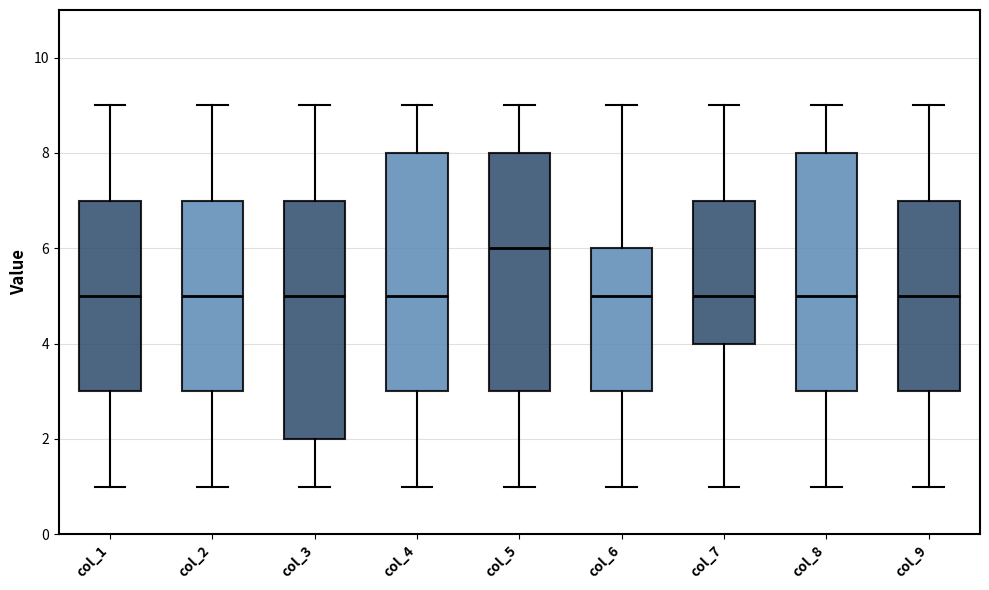

Where is the upper edge of the box for col_5 on the y-axis? The values are not printed on the chart, so give them approximately, as read against the axis.

8